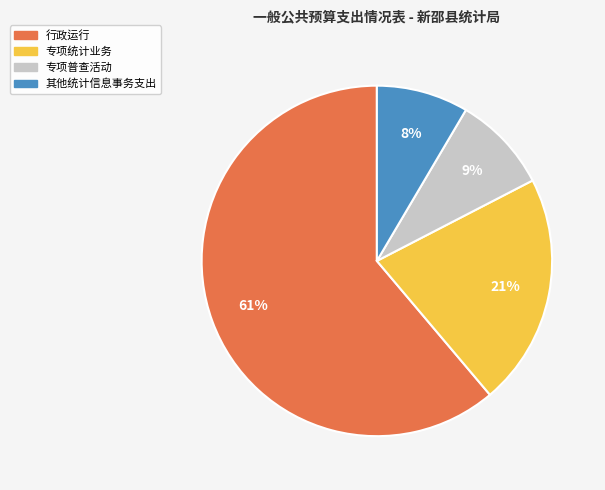

The 行政运行 slice represents 52% of the pie. True or false?

False